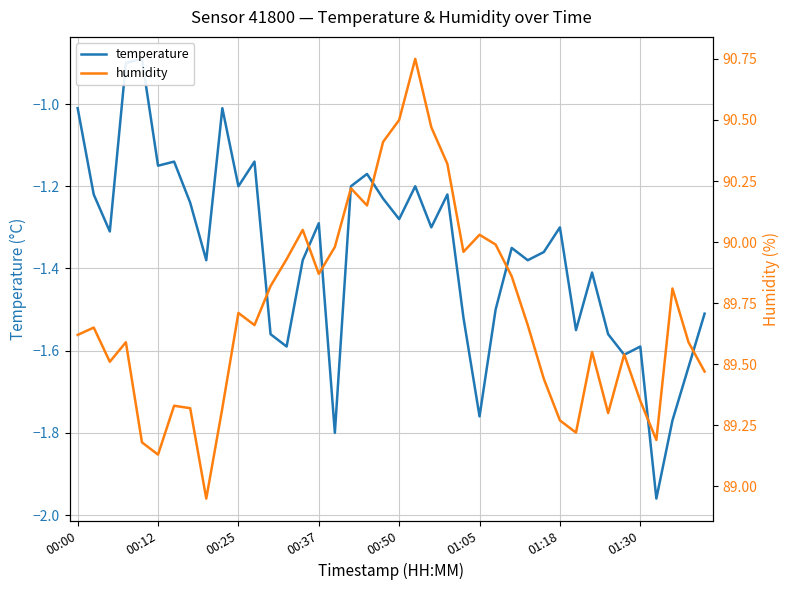

Reading left to right, transcribe all the data shown in this chart.

temperature: -1.0	-1.2	-1.3	-0.9	-0.9	-1.1	-1.1	-1.2	-1.4	-1.0	-1.2	-1.1	-1.6	-1.6	-1.4	-1.3	-1.8	-1.2	-1.2	-1.2	-1.3	-1.2	-1.3	-1.2	-1.5	-1.8	-1.5	-1.4	-1.4	-1.4	-1.3	-1.6	-1.4	-1.6	-1.6	-1.6	-2.0	-1.8	-1.6	-1.5
humidity: 89.6	89.7	89.5	89.6	89.2	89.1	89.3	89.3	89.0	89.3	89.7	89.7	89.8	89.9	90.0	89.9	90.0	90.2	90.2	90.4	90.5	90.8	90.5	90.3	90.0	90.0	90.0	89.9	89.7	89.4	89.3	89.2	89.5	89.3	89.5	89.3	89.2	89.8	89.6	89.5